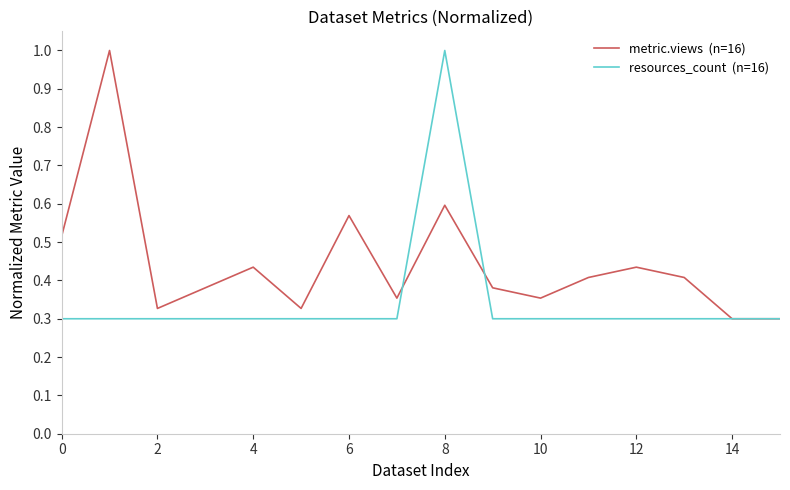

What is the greatest value displayed?

1.0